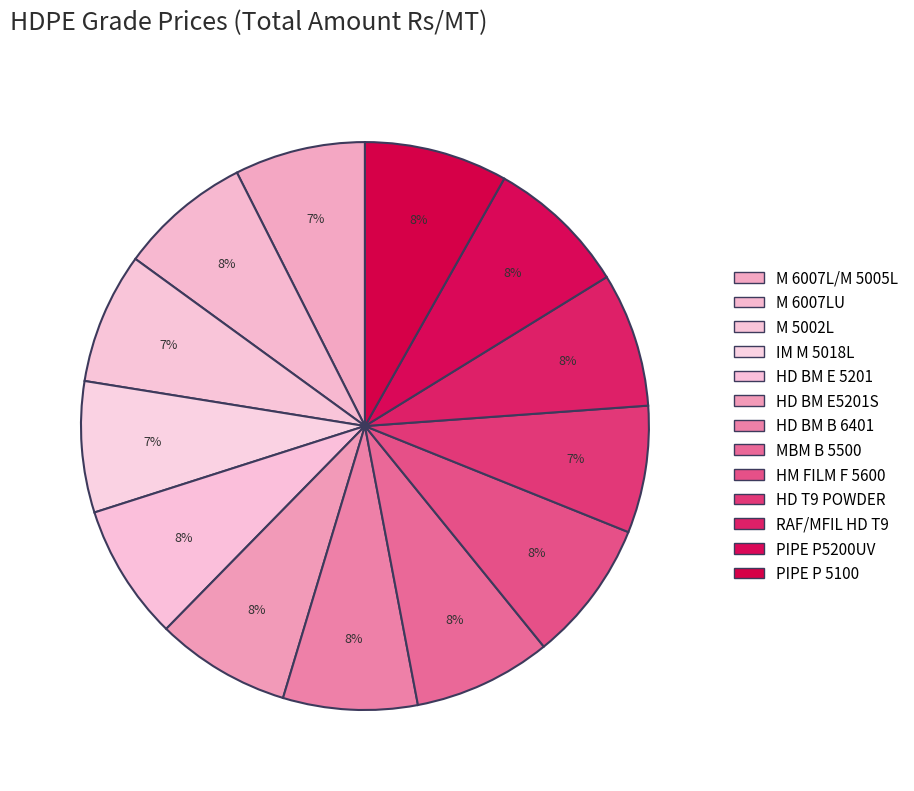

What is the change in value from M 6007L/M 5005L to HM FILM F 5600?

+9869